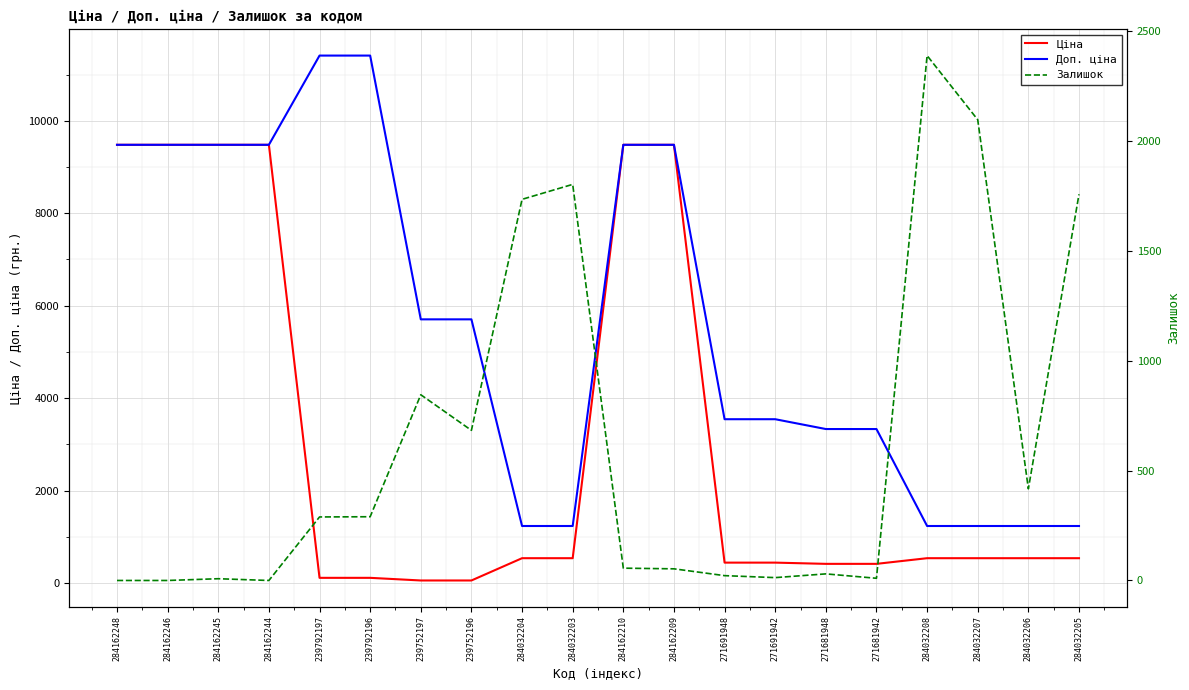

Reading right to left, list all the values displayed in this chart.

Ціна: 284032205=539.0	284032206=539.0	284032207=539.0	284032208=539.0	271681942=416.6	271681948=416.6	271691942=443.1	271691948=443.1	284162209=9480.1	284162210=9480.1	284032203=539.0	284032204=539.0	239752196=57.0	239752197=57.0	239792196=114.1	239792197=114.1	284162244=9480.1	284162245=9480.1	284162246=9480.1	284162248=9480.1
Доп. ціна: 284032205=1235.4	284032206=1235.4	284032207=1235.4	284032208=1235.4	271681942=3332.5	271681948=3332.5	271691942=3545.0	271691948=3545.0	284162209=9480.1	284162210=9480.1	284032203=1235.4	284032204=1235.4	239752196=5705.0	239752197=5705.0	239792196=11410.0	239792197=11410.0	284162244=9480.1	284162245=9480.1	284162246=9480.1	284162248=9480.1
Залишок: 284032205=1757.0	284032206=417.0	284032207=2096.0	284032208=2388.0	271681942=10.0	271681948=30.0	271691942=13.0	271691948=22.0	284162209=53.0	284162210=56.0	284032203=1802.0	284032204=1734.0	239752196=683.0	239752197=845.0	239792196=290.0	239792197=289.0	284162244=0.0	284162245=8.0	284162246=0.0	284162248=0.0